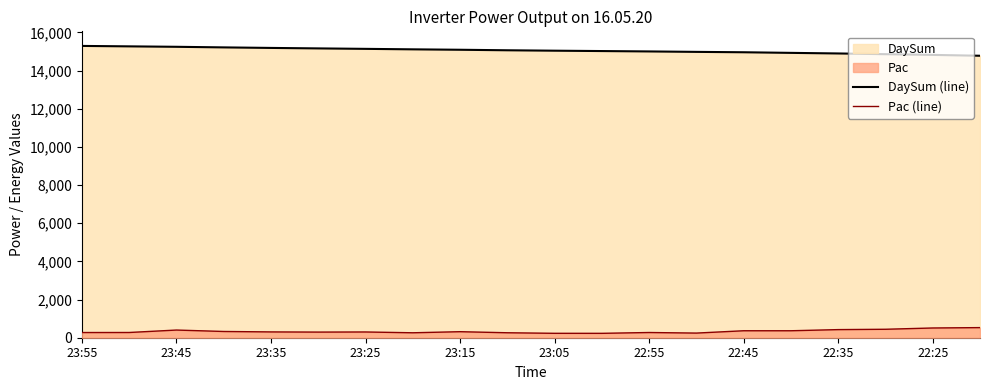

Does the chart display data point markers on the line(s)?

No